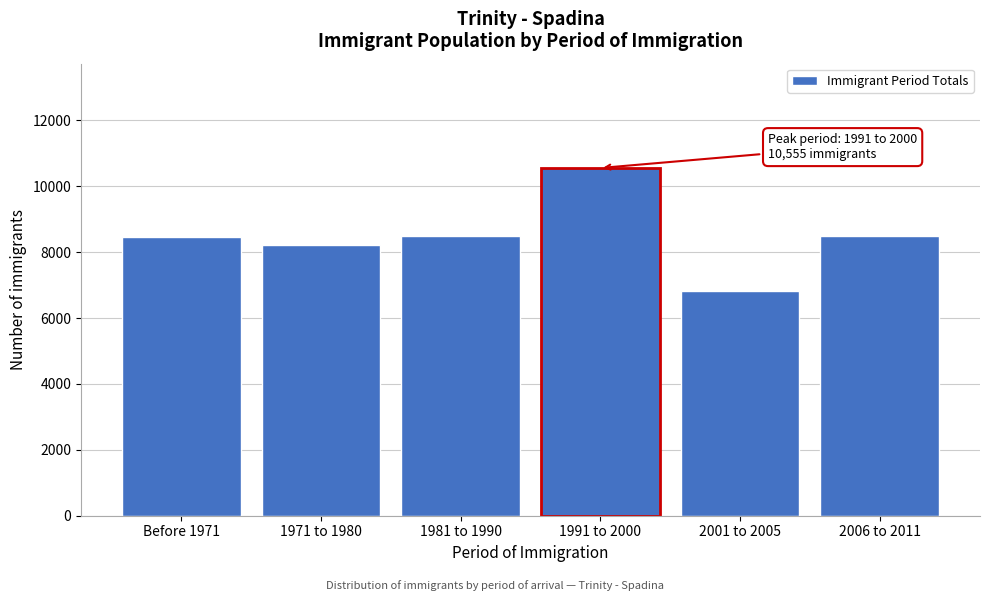

The value at 2001 to 2005 is 2371. True or false?

False